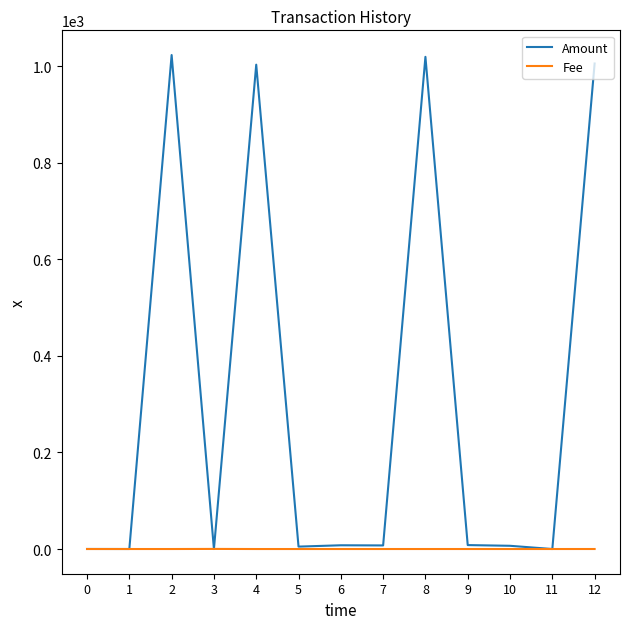

What is the sum of all Amount values?

4088.2